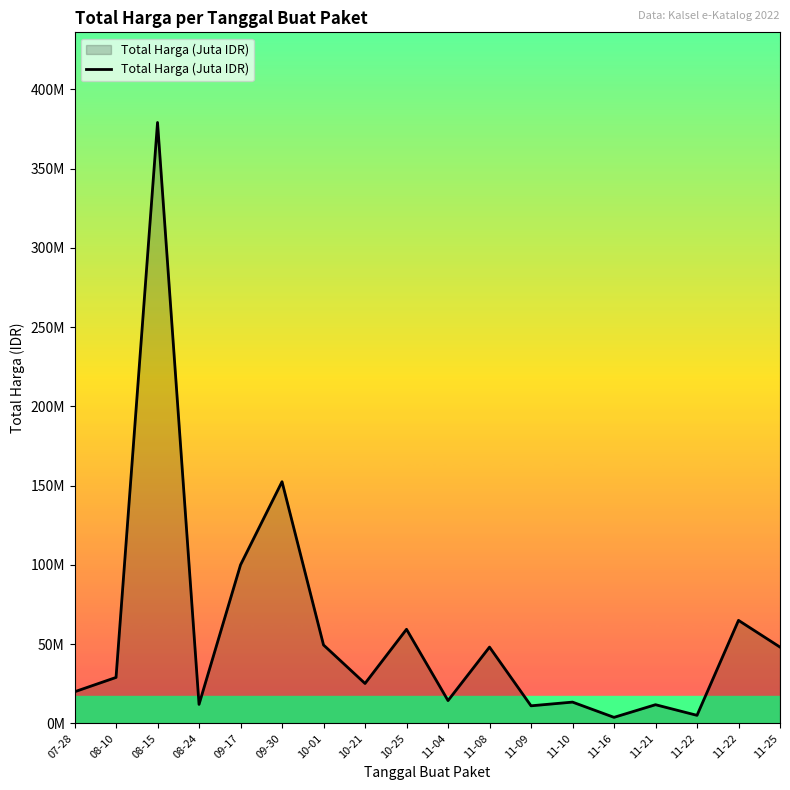

Where is the data nearest to the value 191450000?

09-30